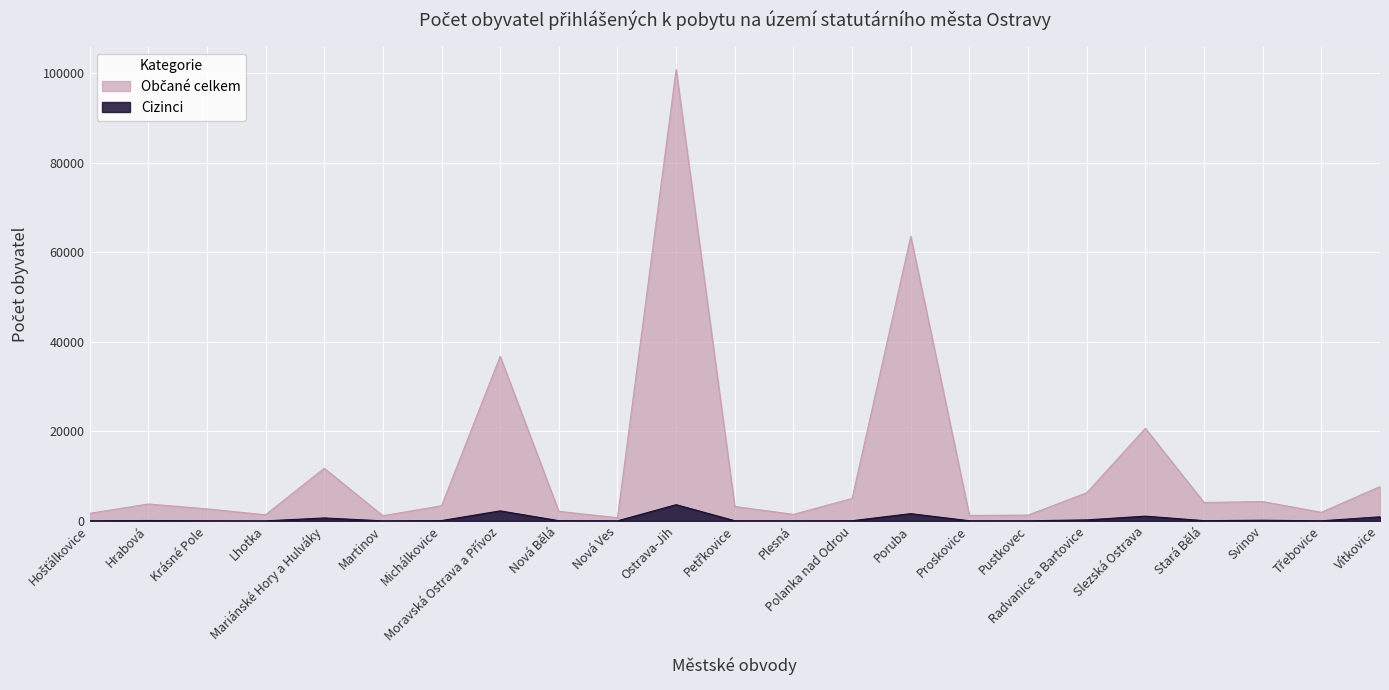

How many series are shown in this chart?

2